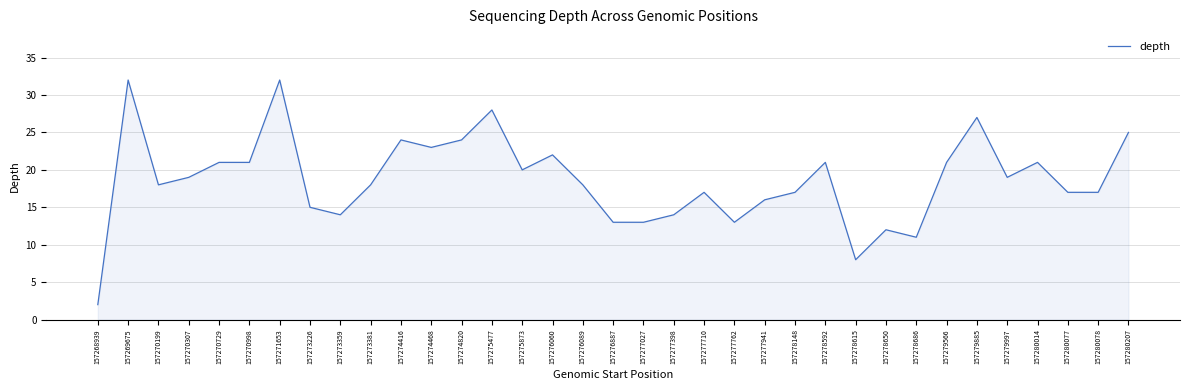

Where does the data first go above 18?

157269675